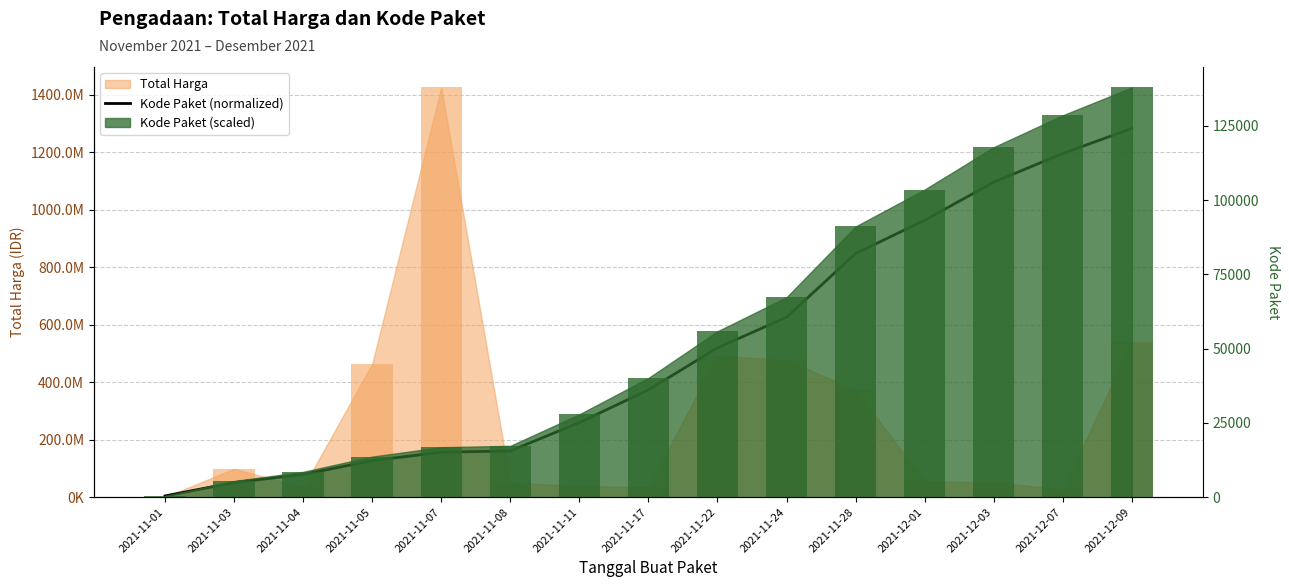

What position from the right is 2021-11-04?

13